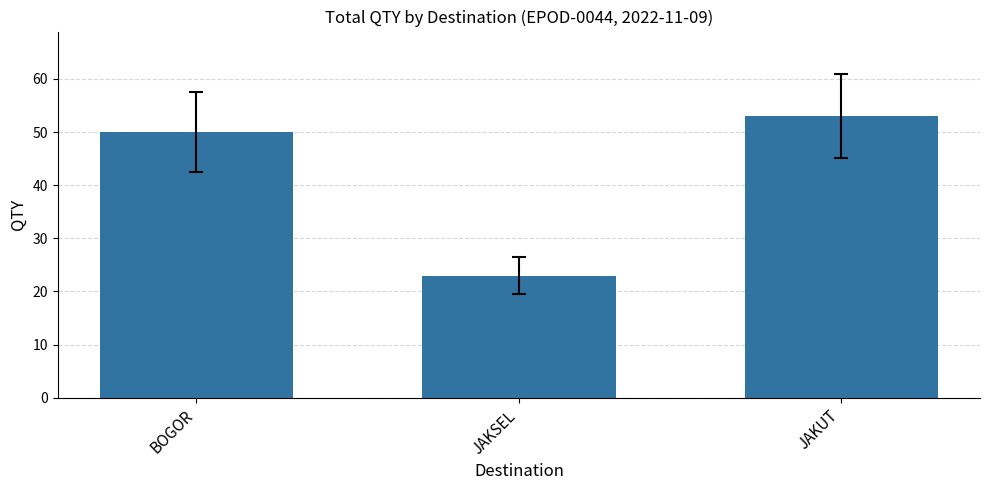

True or false: the data shows 38 at JAKSEL.

False